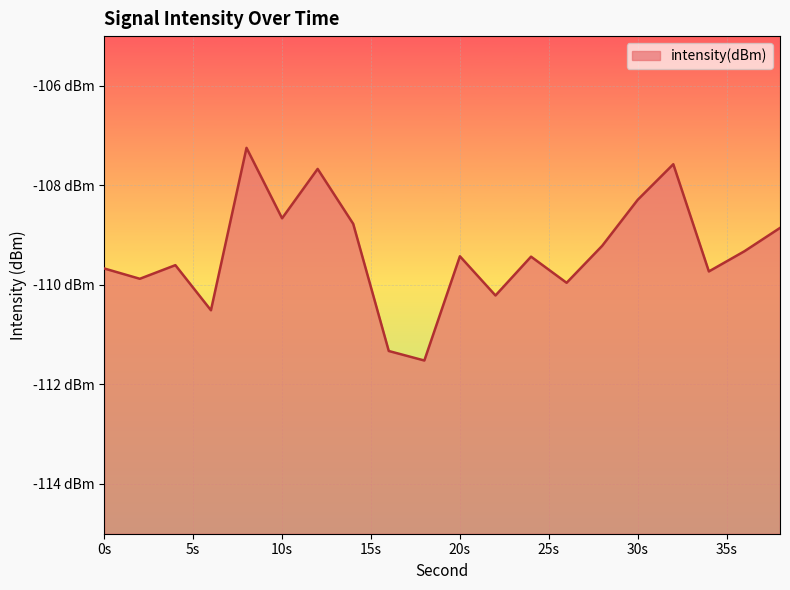

At which category does the data reach its first local peak?

4